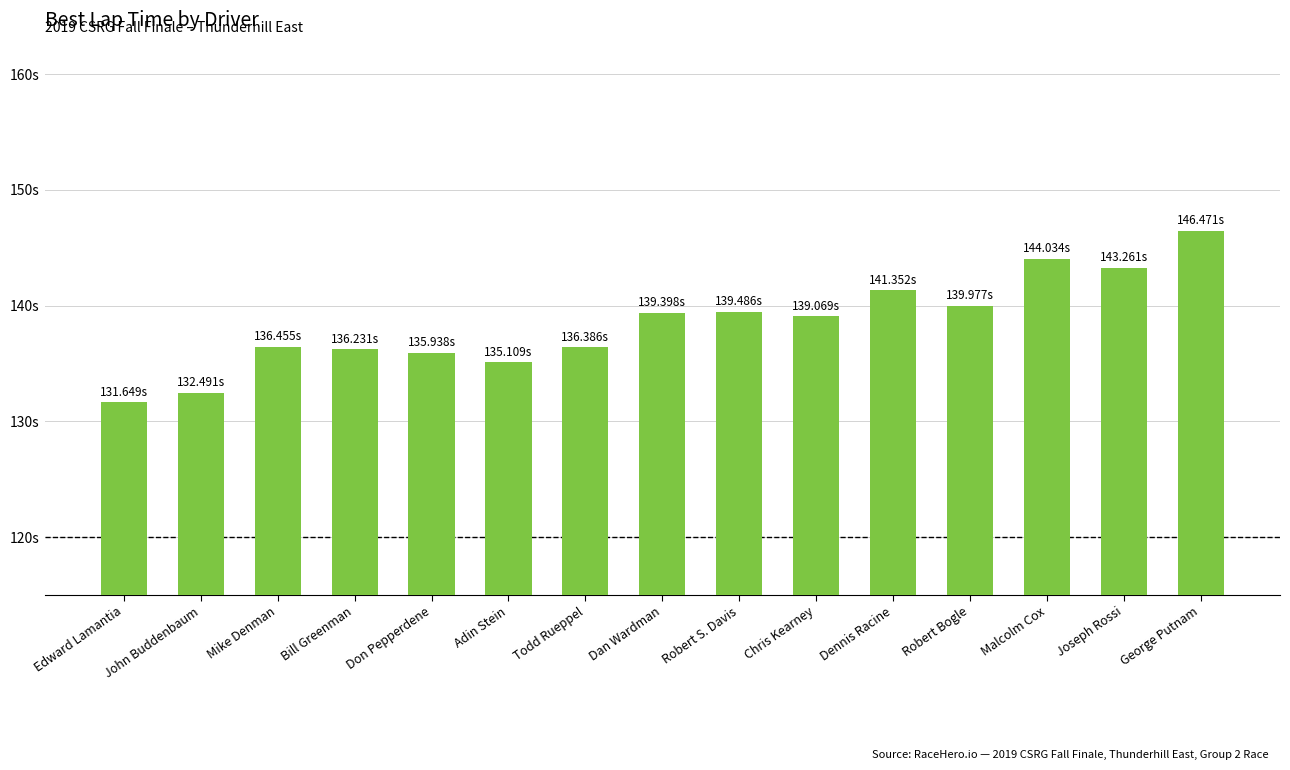

The value at Robert Bogle is 95.7. True or false?

False